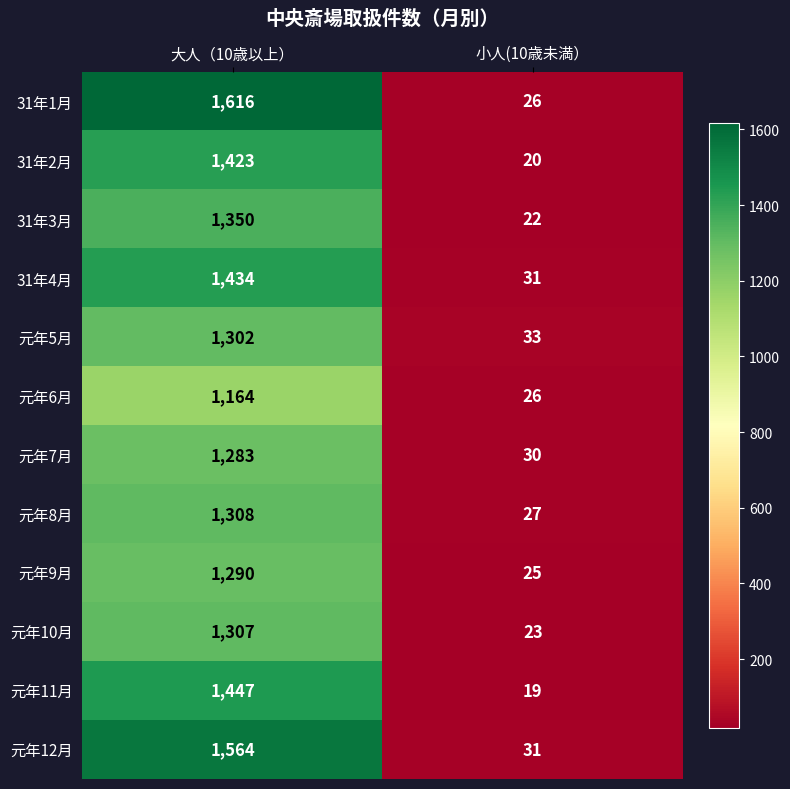

At which label is 元年5月 closest to 667?

小人(10歳未満）